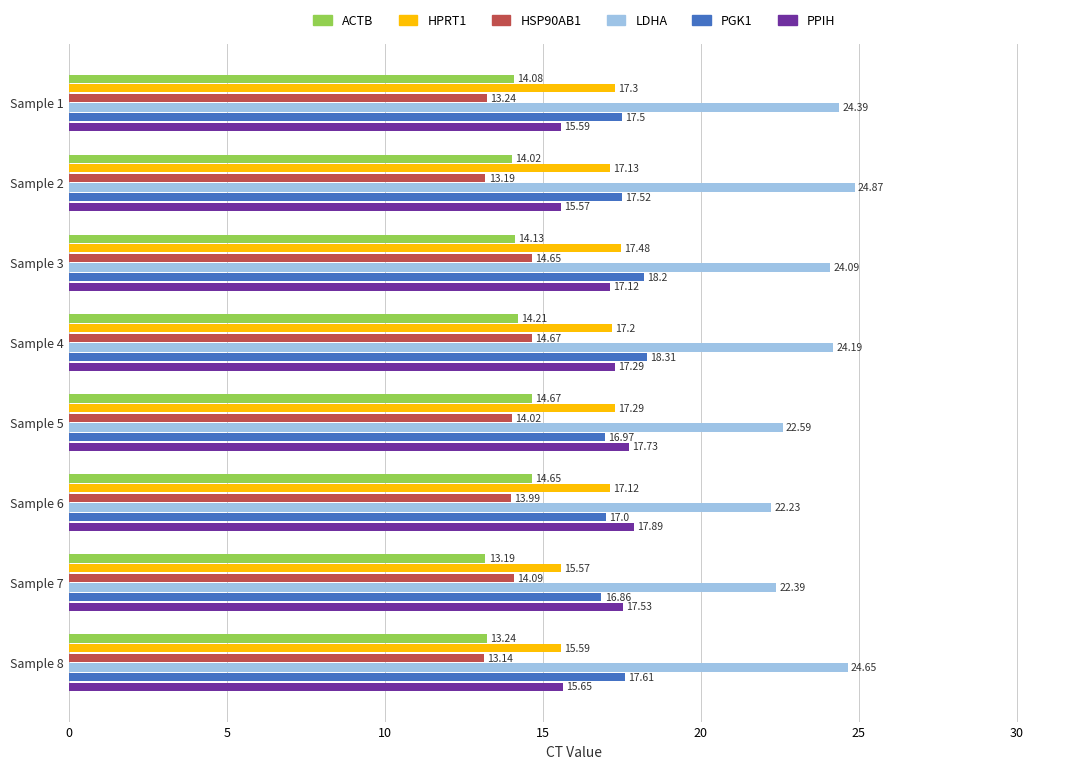

What is the difference between the maximum and second lowest values in the PPIH series?

2.3